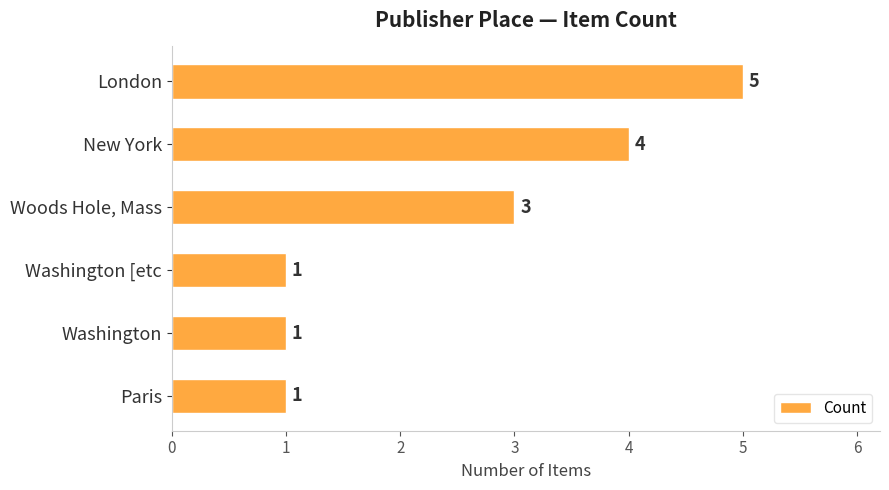

How many data points are less than 3?

3